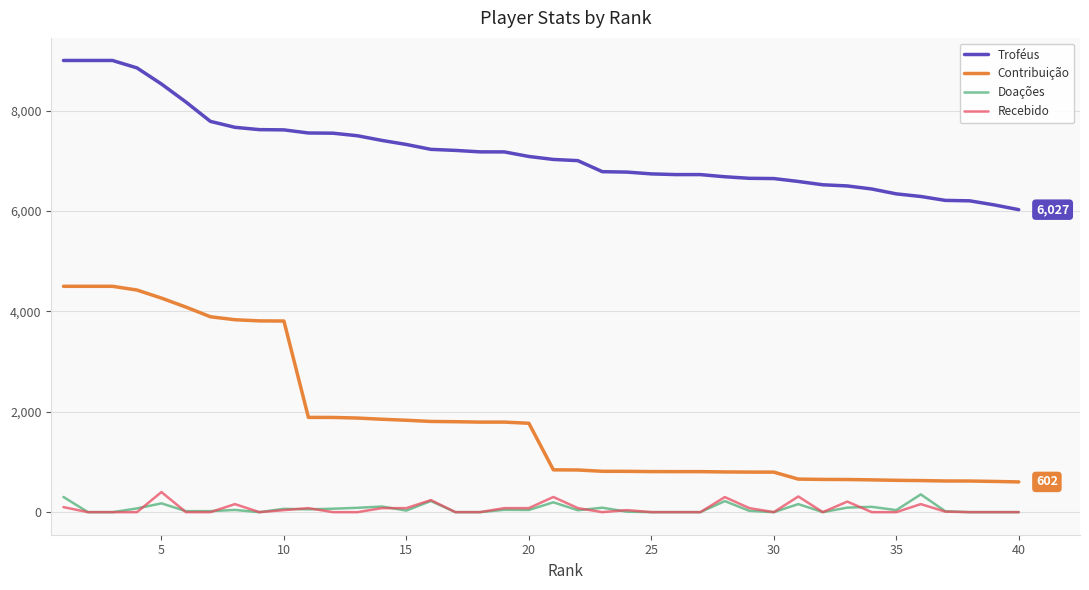

Which series has the largest range (max minus min)?

Contribuição